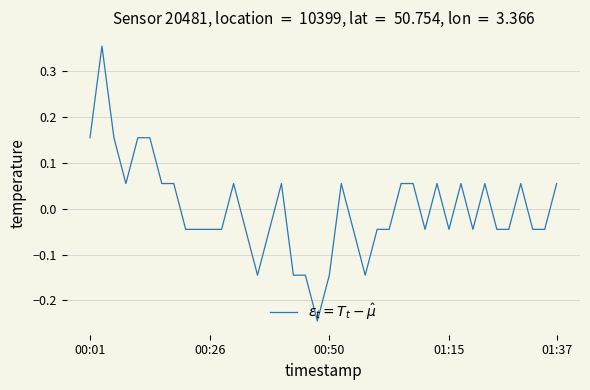

How many categories are shown in the chart?

40